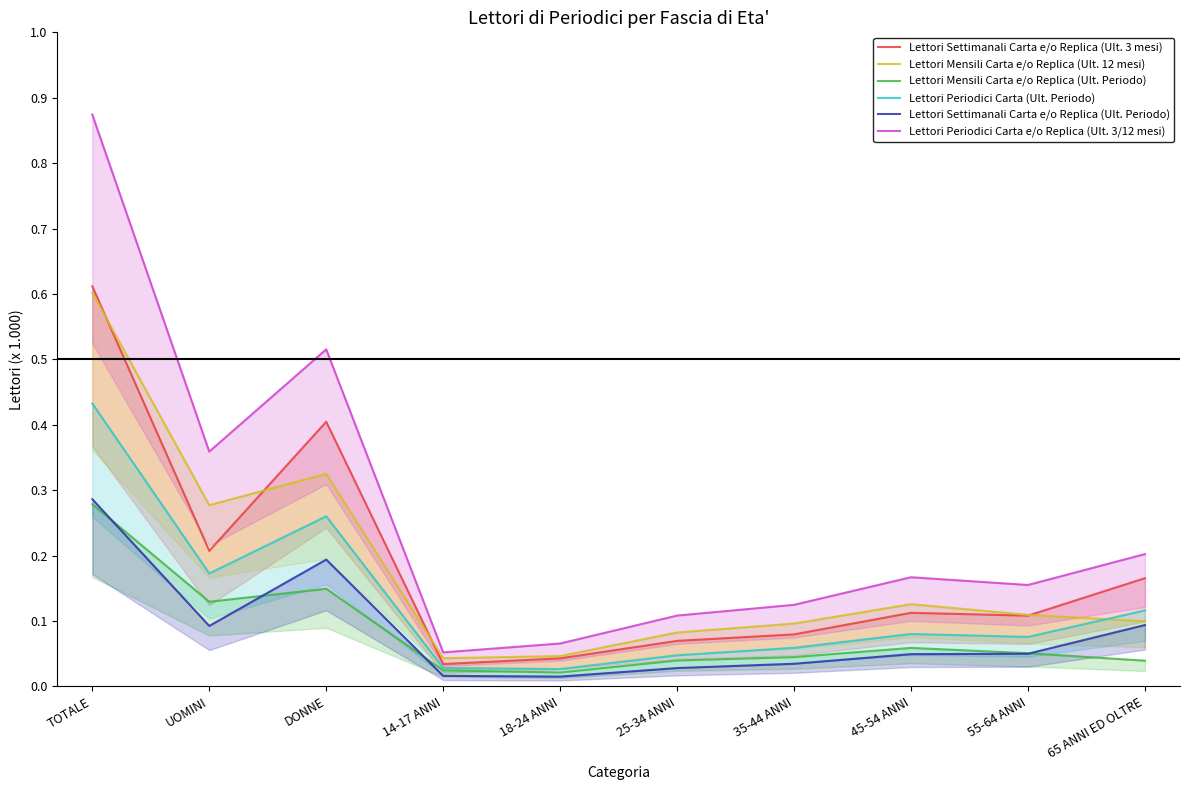

Read the Lettori Mensili Carta e/o Replica (Ult. Periodo) value at DONNE.

0.1